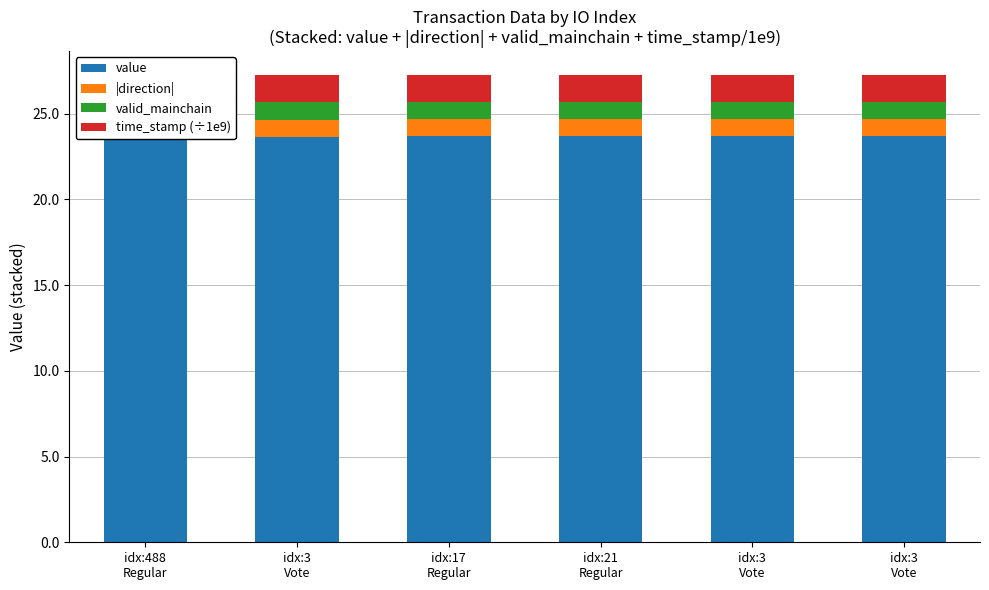

What value does the |direction| series have at idx:17
Regular?

1.0